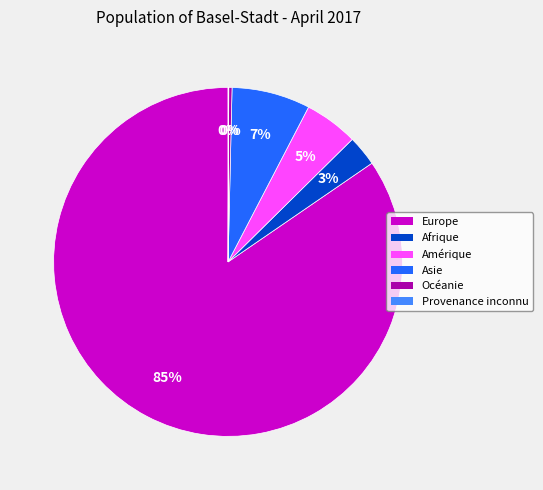

Is there any slice that represents more than half of the pie?

Yes